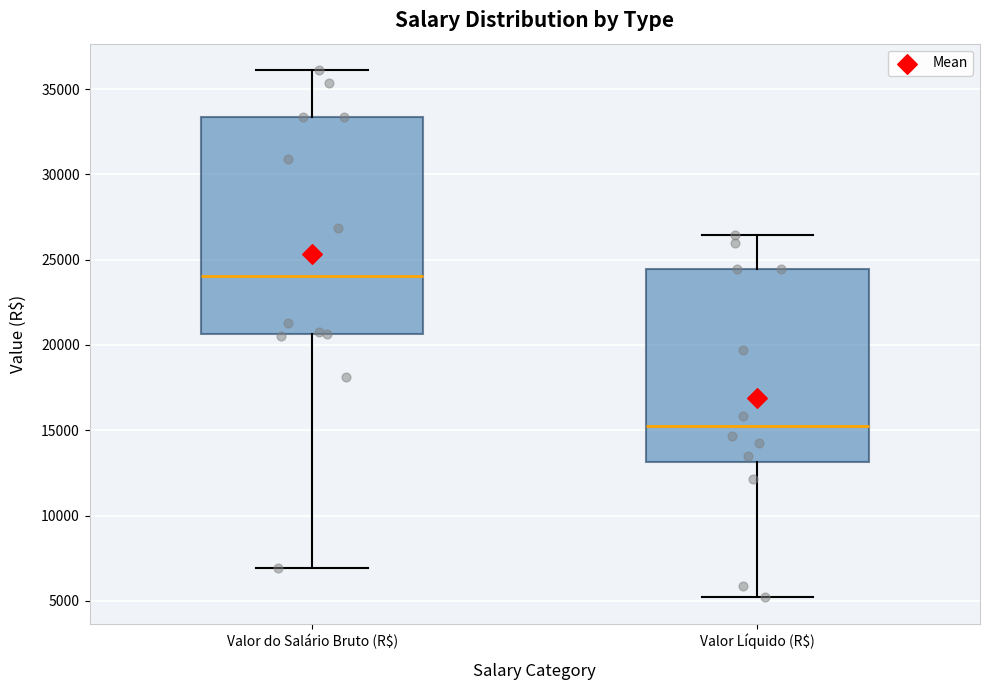

Comparing the boxes themselves (not the whiskers), which one is the tallest?

Valor do Salário Bruto (R$)